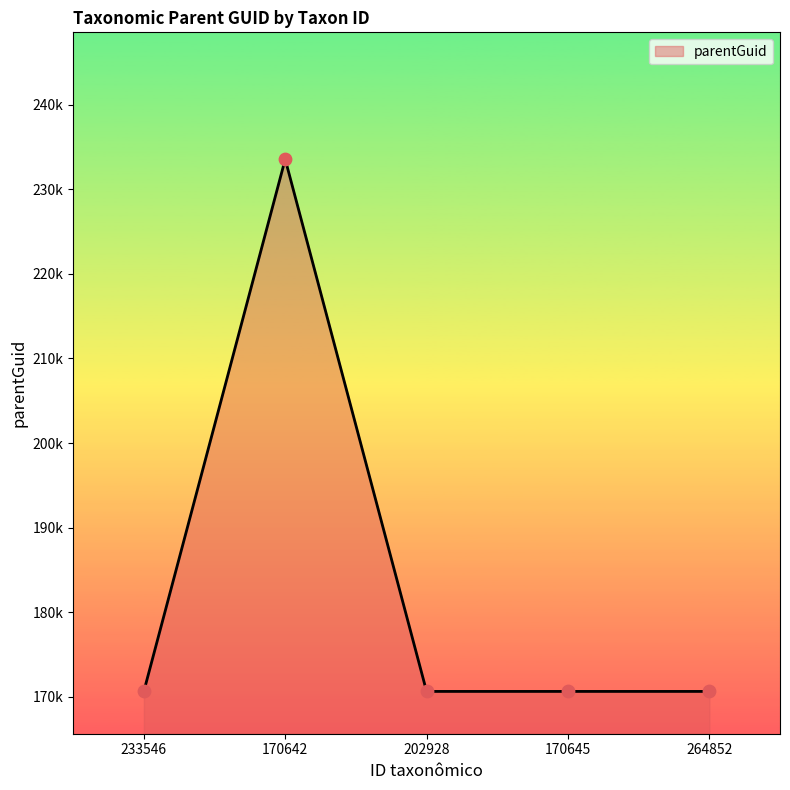

Between 170642 and 170645, which is larger?

170642